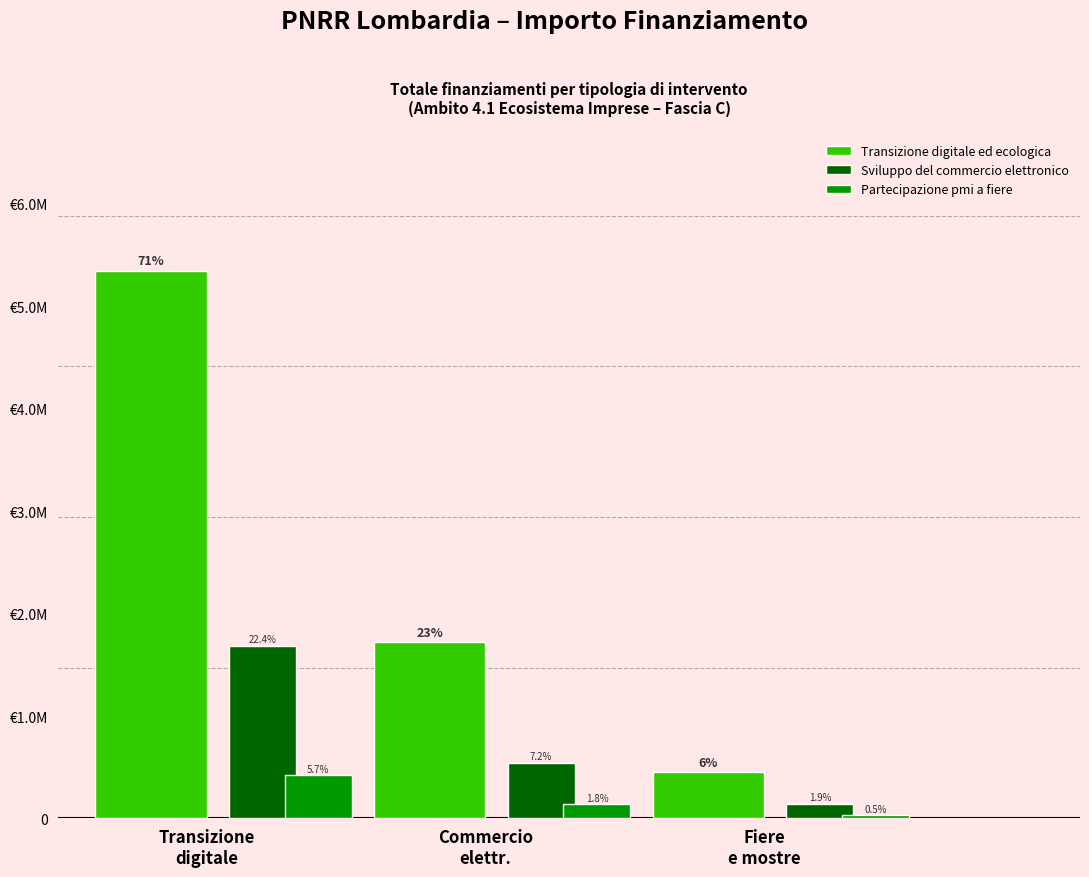

What is the difference between the maximum and minimum values in the Sviluppo del commercio elettronico series?

1543500